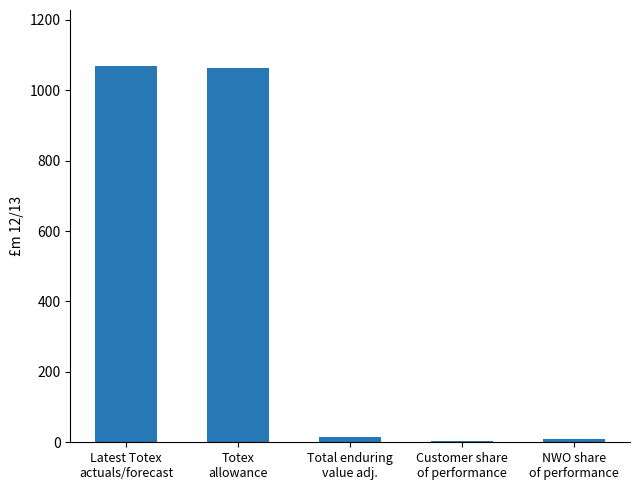

What is the greatest value displayed?

1067.9